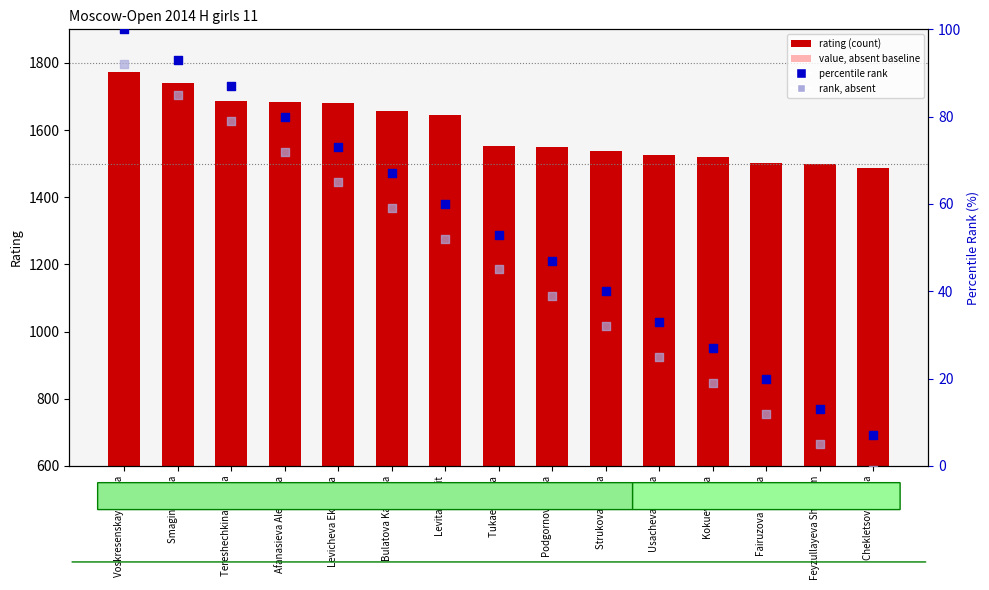

Is the value of rank, absent at Levicheva Ekaterina greater than the value of value, absent baseline at Bulatova Kamaliya?

No